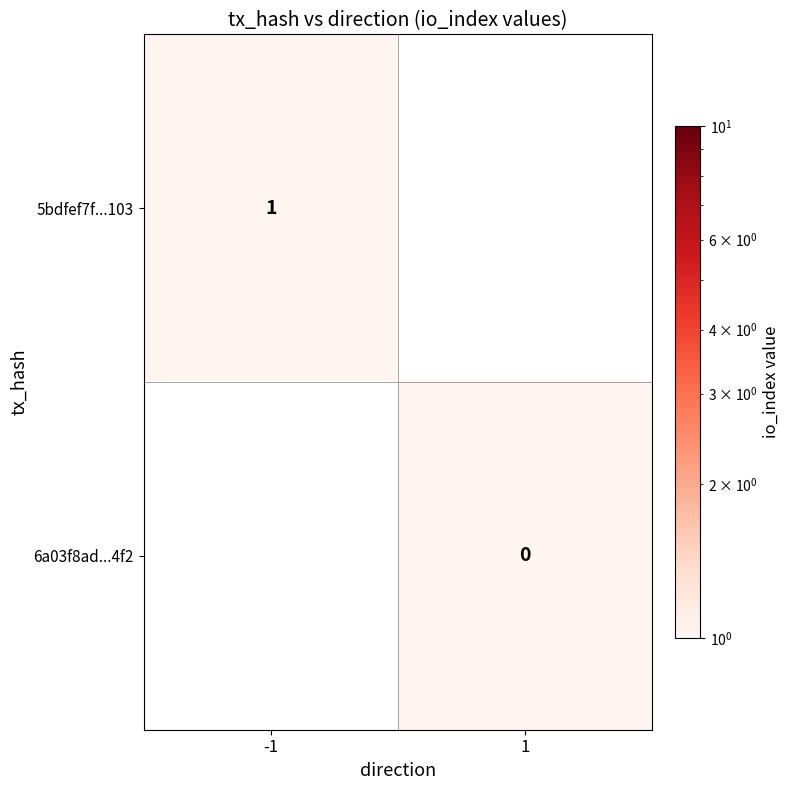

True or false: 5bdfef7f...103 has a value of 1 at -1.

True